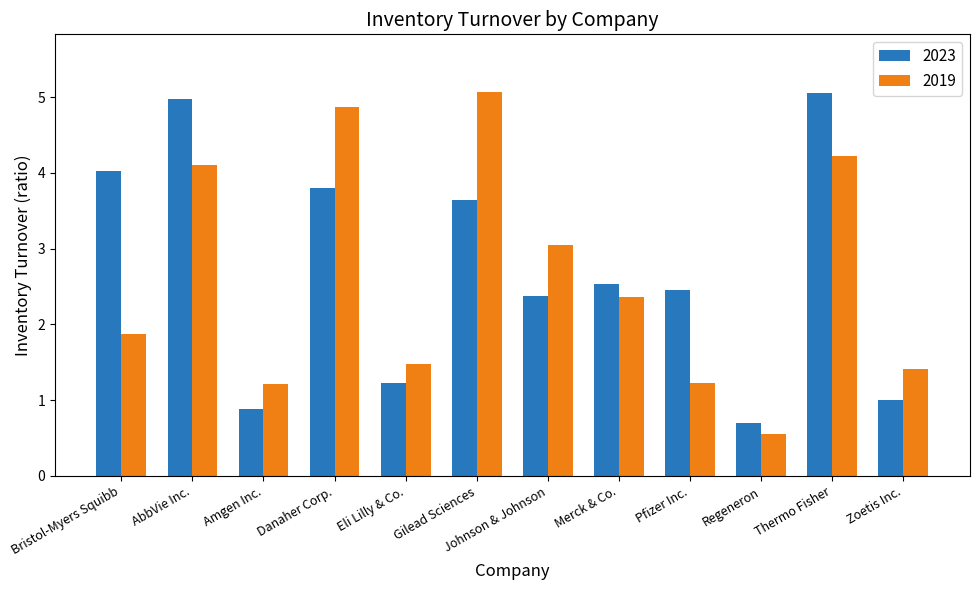

Which series has the largest total across all categories?

2023